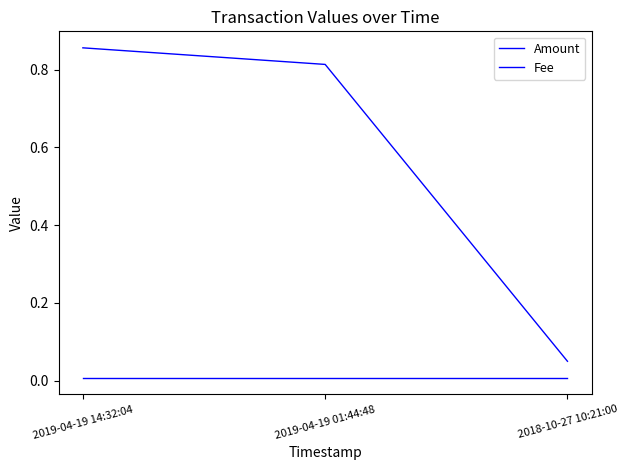

What is the value of the Amount point at the 2nd from the left?

0.8